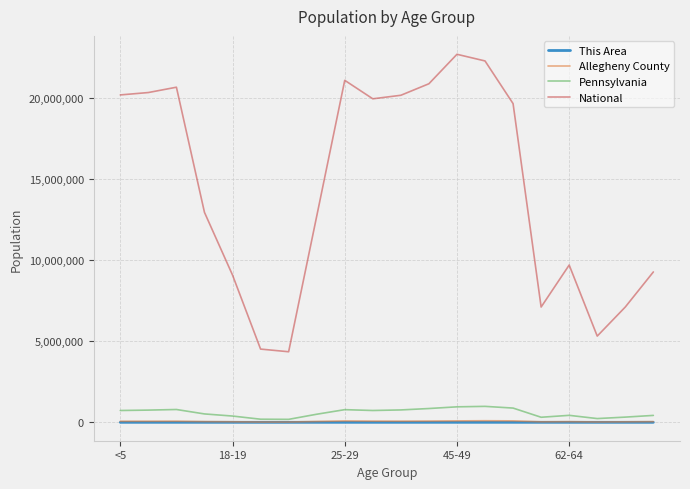

True or false: National and This Area intersect in this chart.

False